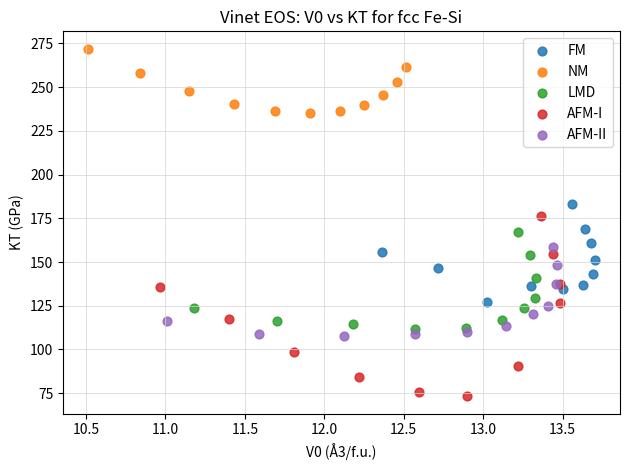

Which series reaches the minimum Y coordinate?

AFM-I